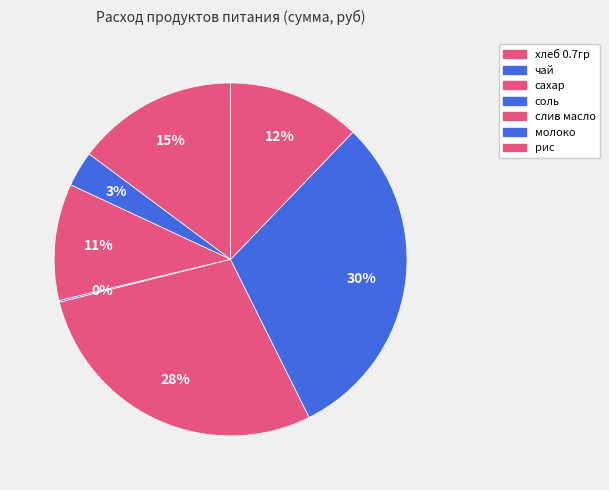

To the nearest percent, what portion does хлеб 0.7гр represent?

15%